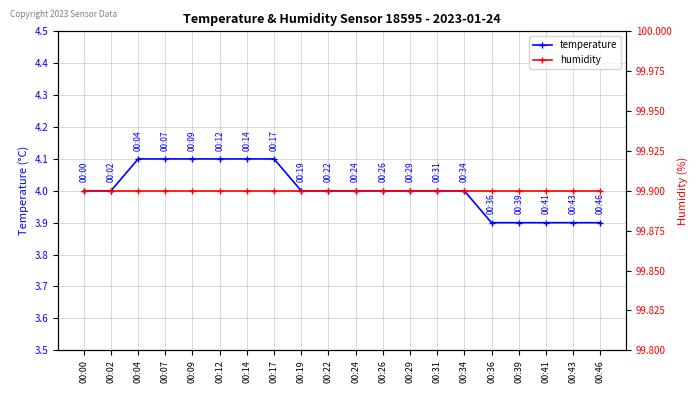

What is the value of the temperature point at the 17th from the left?

3.9